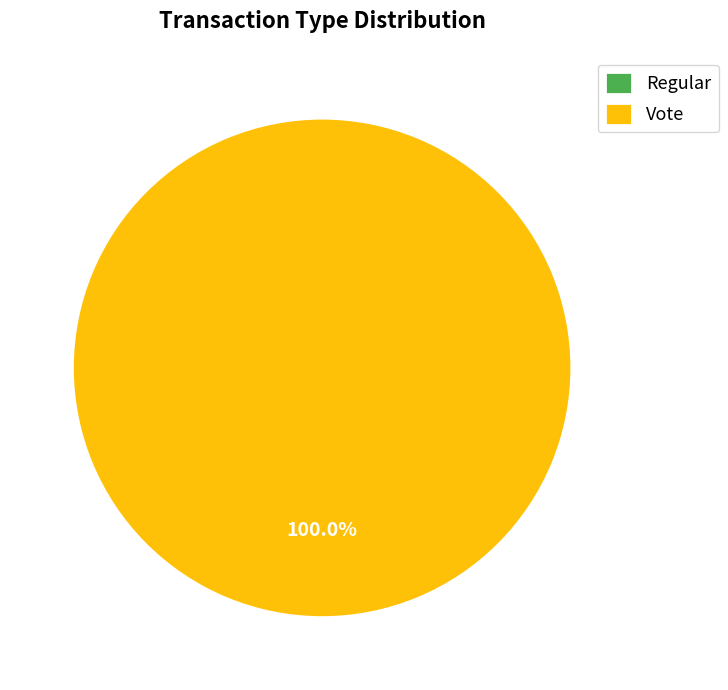

Which slice is the largest?

Vote